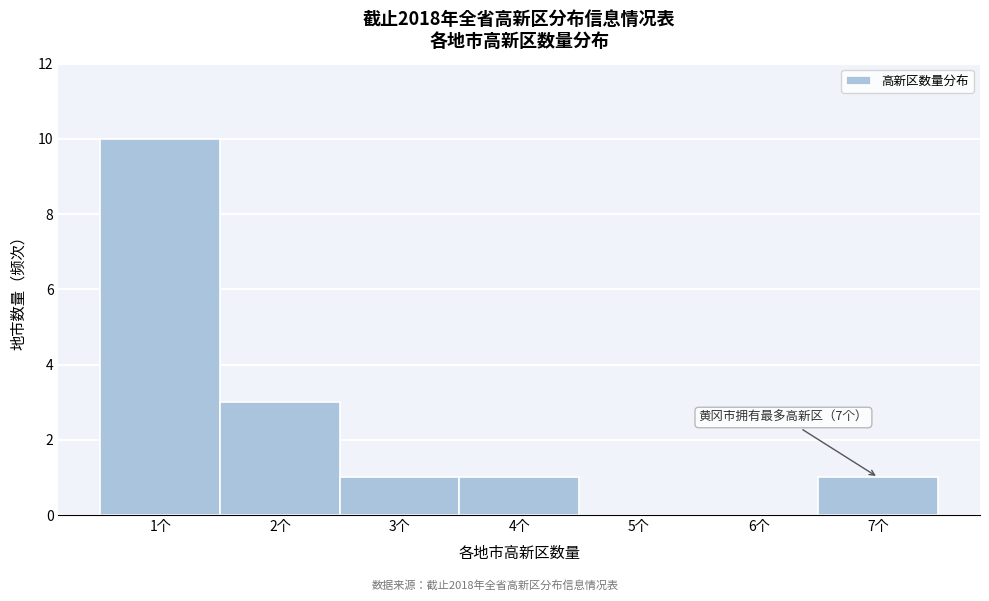

Which range on the x-axis has the tallest bar?

0.5 to 1.5